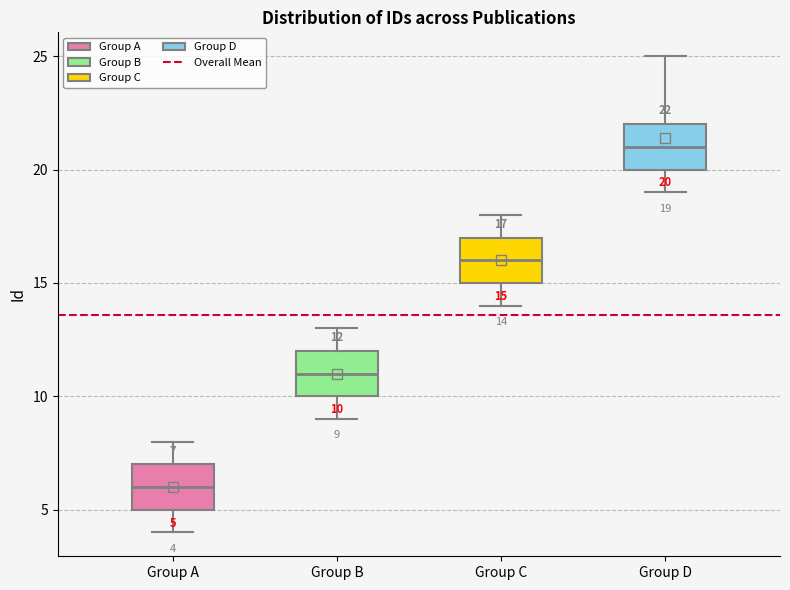

Which box's median line is the lowest?

Group A